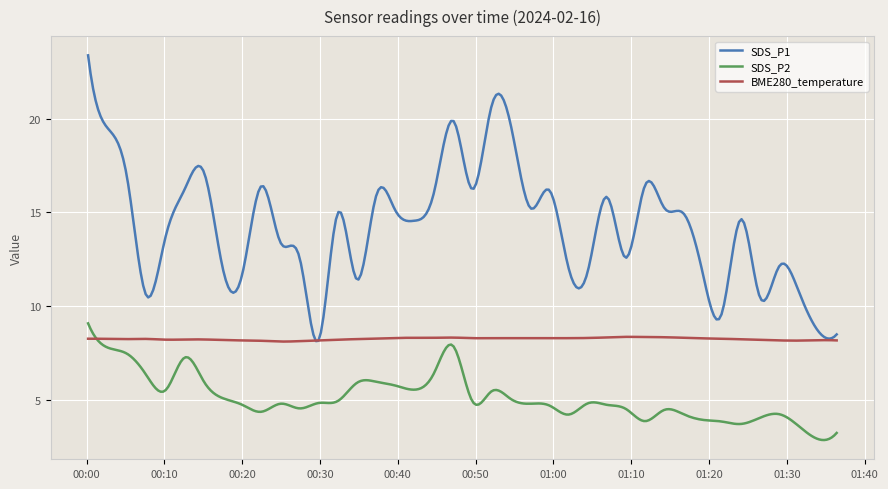

Which series has the widest spread of values?

SDS_P1